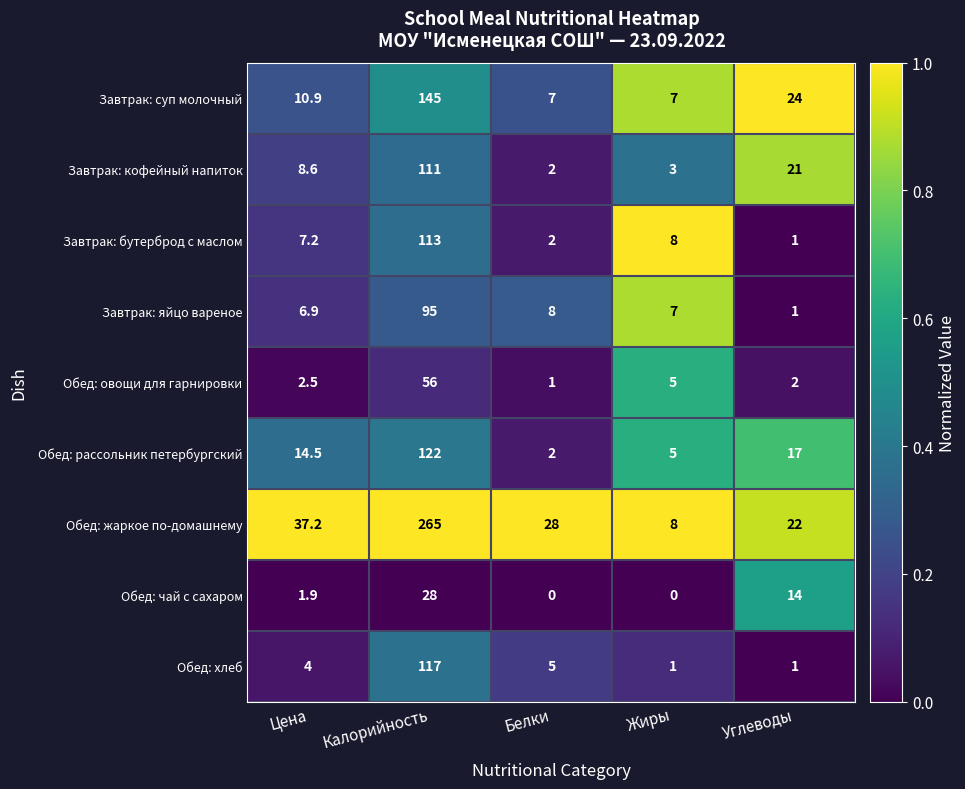

What is the difference between the maximum and minimum values in the Завтрак: яйцо вареное series?

94.0